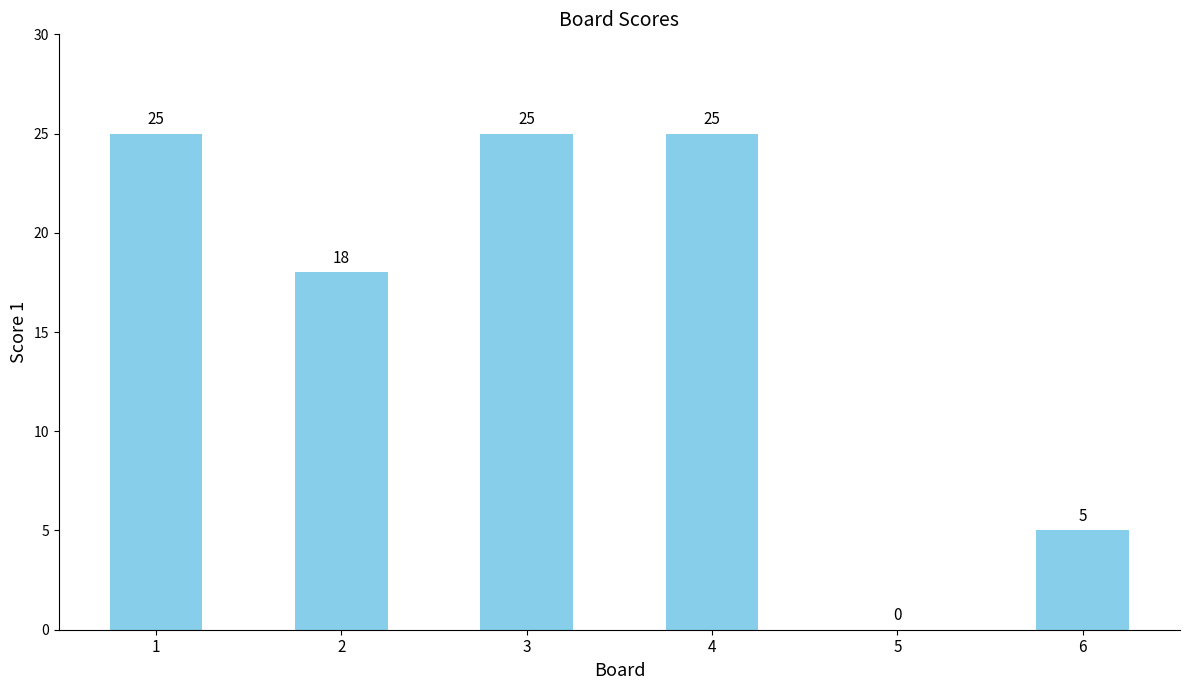

Reading left to right, extract all data points from this chart.

1=25	2=18	3=25	4=25	5=0	6=5